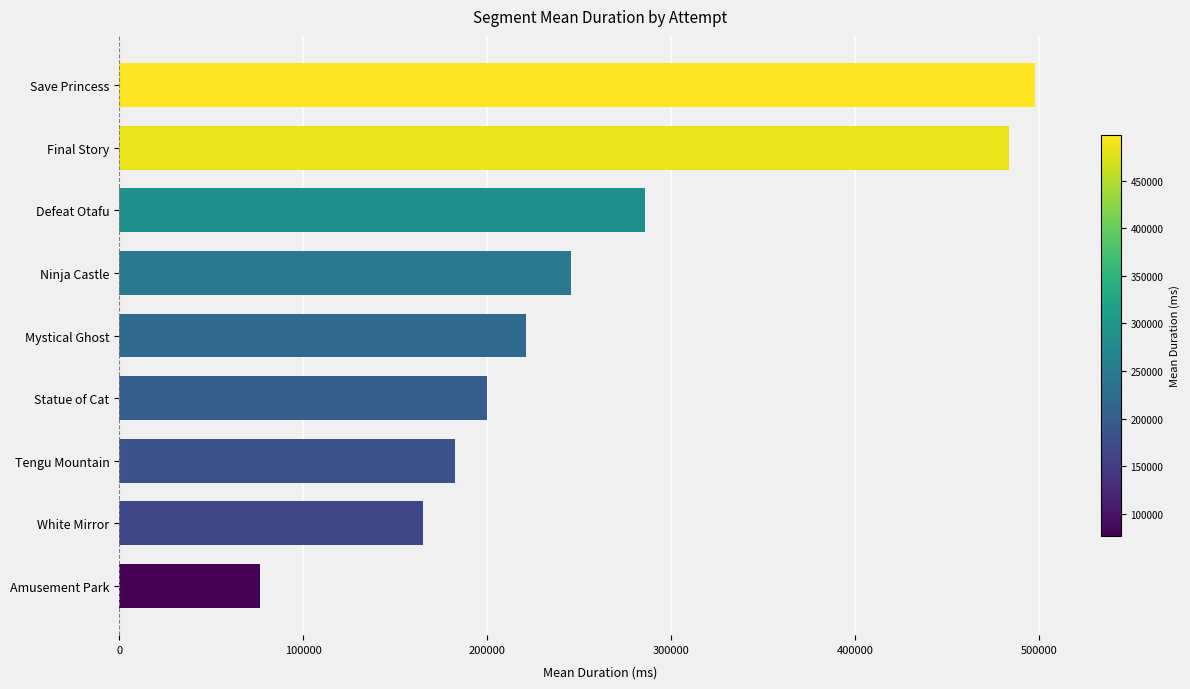

Rank the categories by value from highest to lowest.

Save Princess, Final Story, Defeat Otafu, Ninja Castle, Mystical Ghost, Statue of Cat, Tengu Mountain, White Mirror, Amusement Park